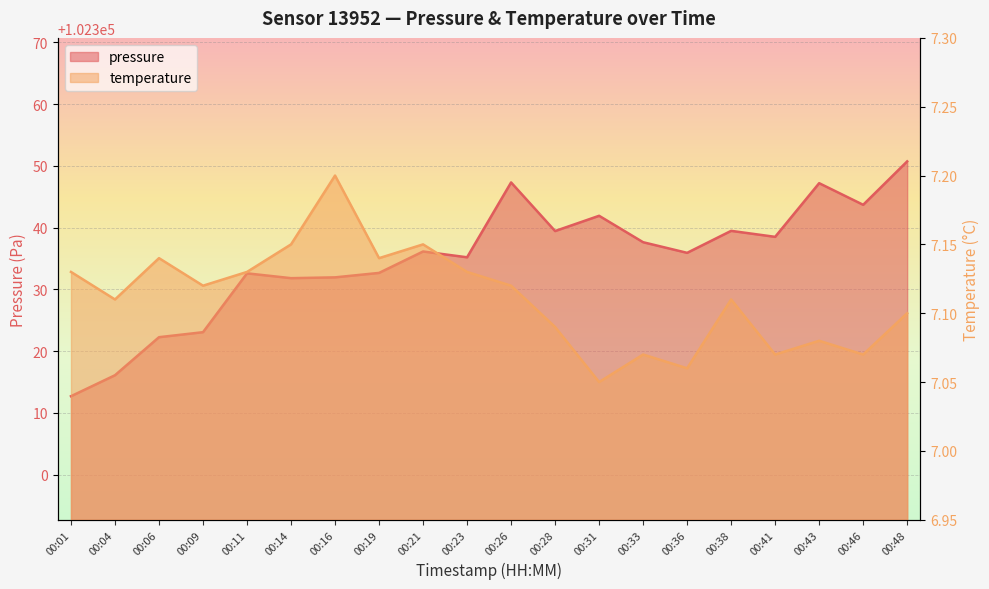

What is the average value of the pressure series?

102334.8